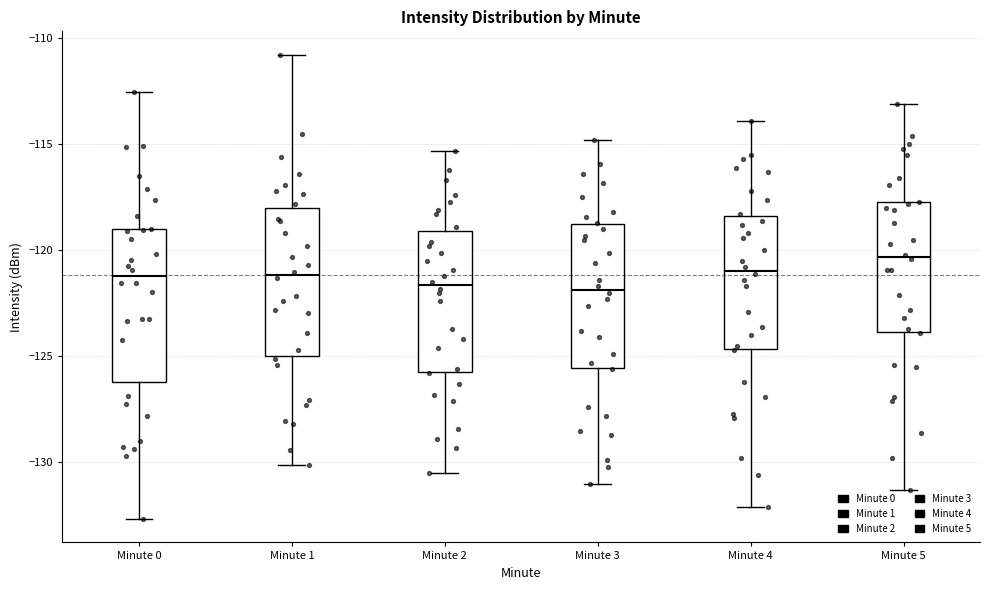

Reading left to right, read every box against the y-axis: the position of its median line, the range the box covers, and the ends of its whiskers. The values are not printed on the chart, so give them approximately, as read against the axis.

Minute 0: median -121.0, box -126.0 to -119.0, whiskers -132.5 to -112.5
Minute 1: median -121.0, box -125.0 to -118.0, whiskers -130.0 to -111.0
Minute 2: median -121.5, box -125.5 to -119.0, whiskers -130.5 to -115.5
Minute 3: median -122.0, box -125.5 to -119.0, whiskers -131.0 to -115.0
Minute 4: median -121.0, box -124.5 to -118.5, whiskers -132.0 to -114.0
Minute 5: median -120.5, box -124.0 to -117.5, whiskers -131.5 to -113.0